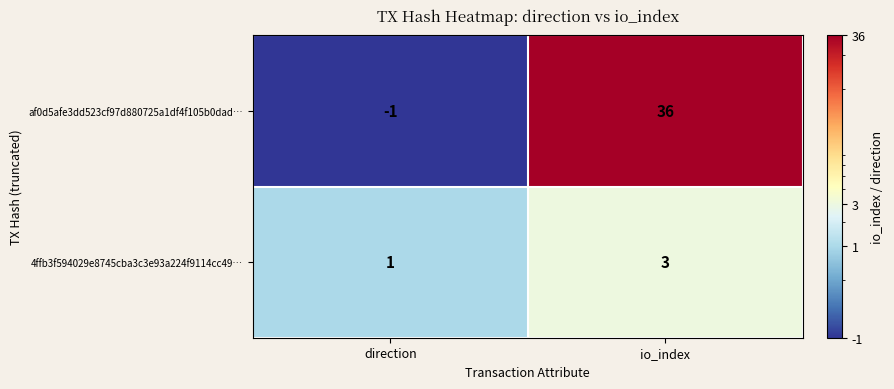

True or false: 4ffb3f594029e8745cba3c3e93a224f9114cc49… has a value of 0 at direction.

False